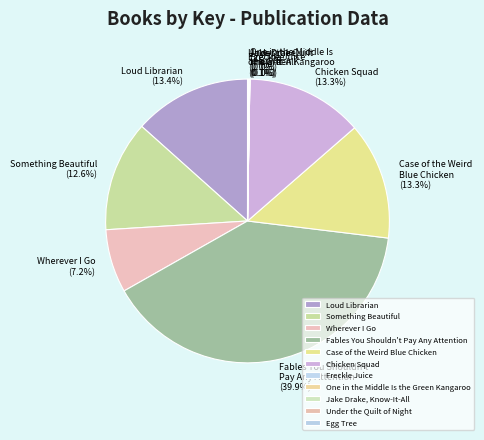

What is the largest slice in the pie chart?

Fables You Shouldn't Pay Any Attention